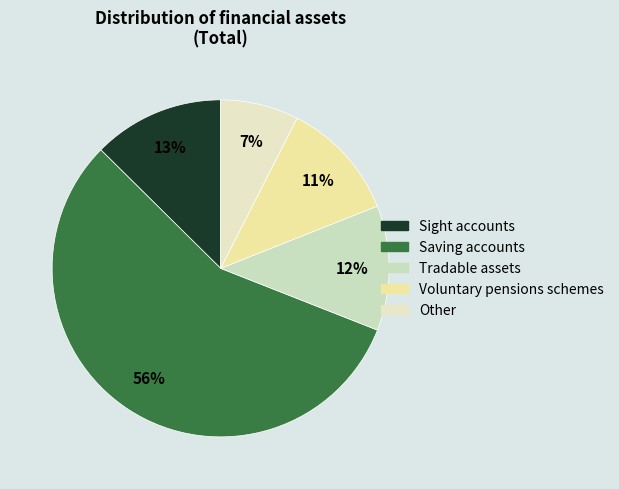

Does Saving accounts represent more than half of the total?

Yes